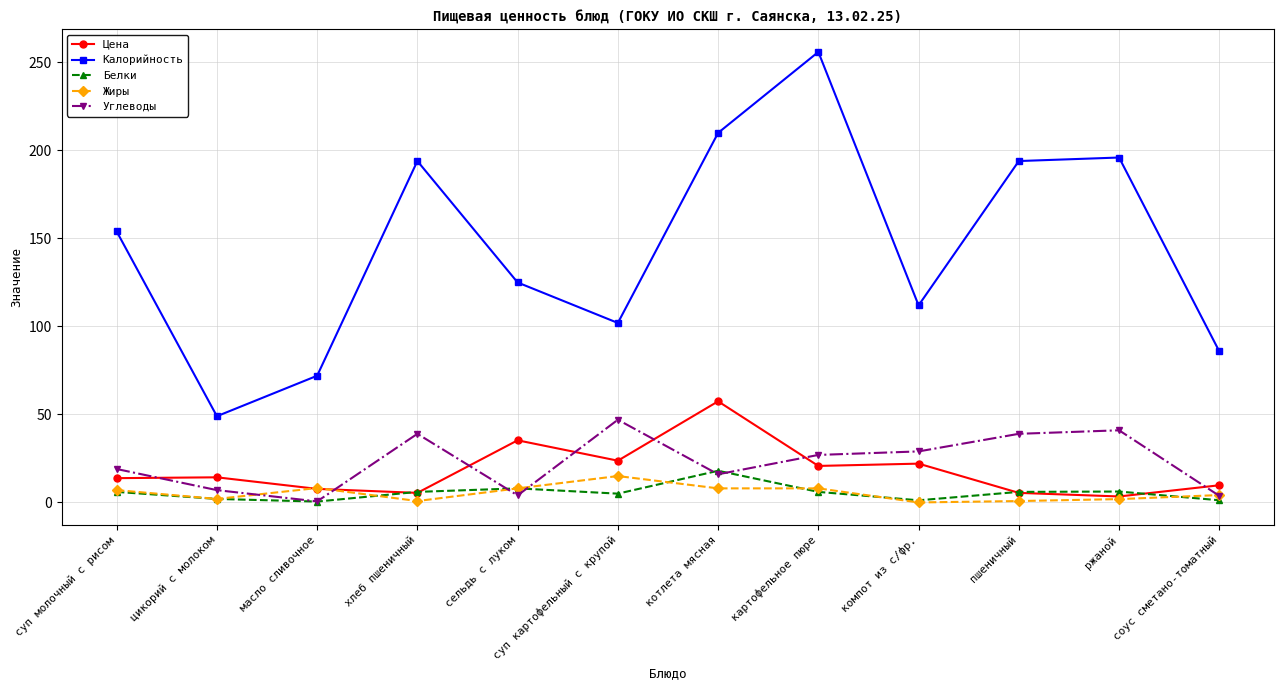

The Цена series shows 7.7 at масло сливочное. True or false?

True